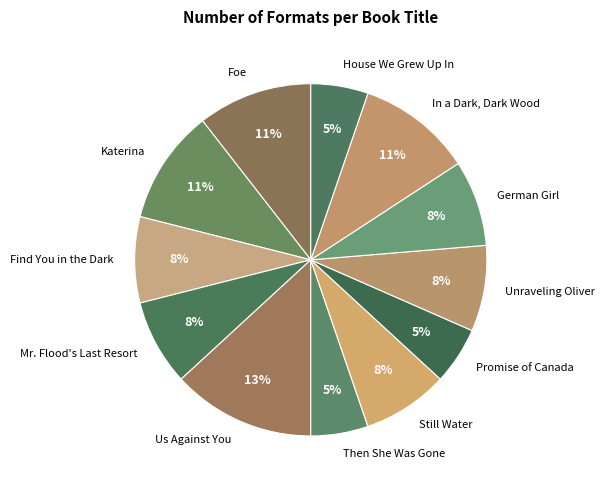

Is it true that Us Against You is 26% of the pie?

False